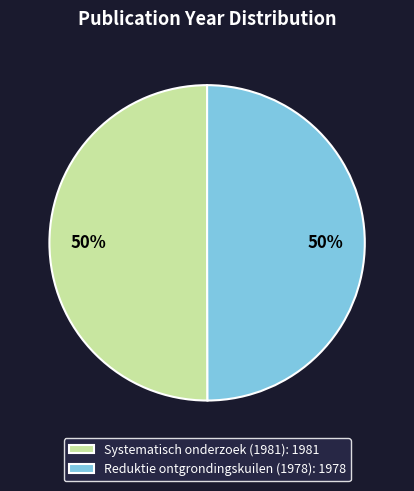

What percentage is the Systematisch onderzoek (1981) slice, to the nearest percent?

50%